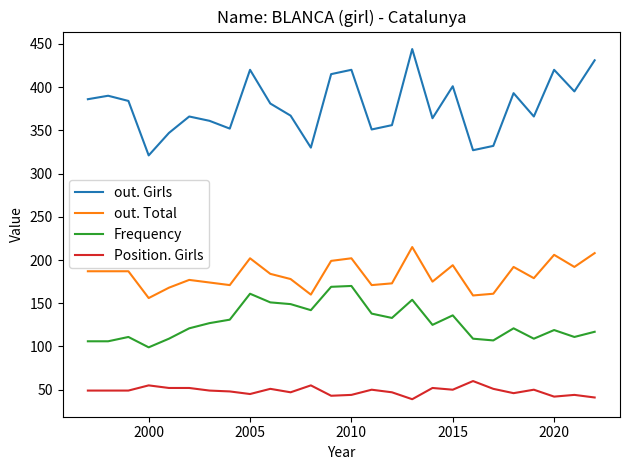

What are all the series names shown in the legend?

out. Girls, out. Total, Frequency, Position. Girls